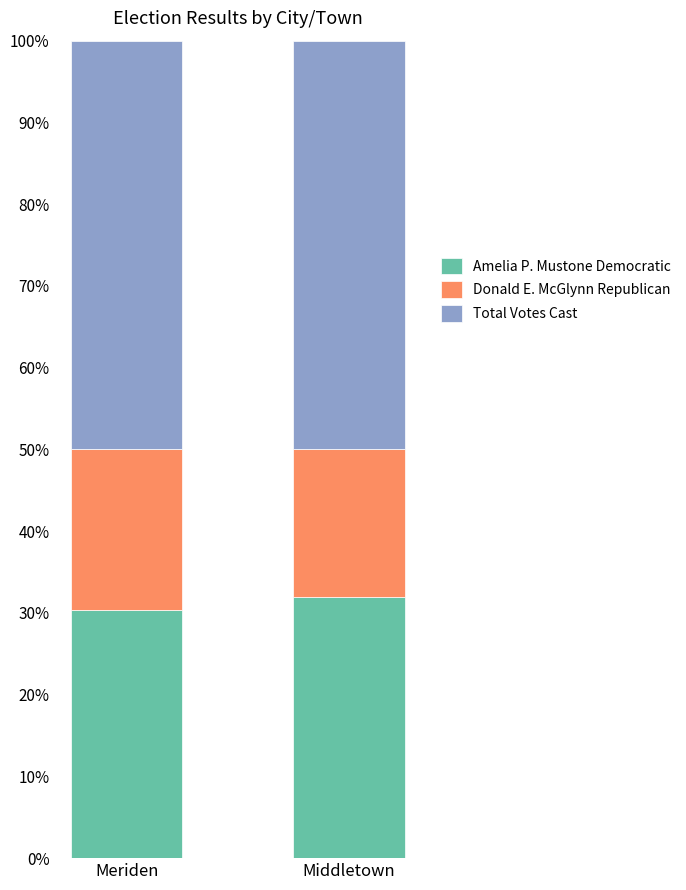

What is the maximum value for Amelia P. Mustone Democratic?

31.9